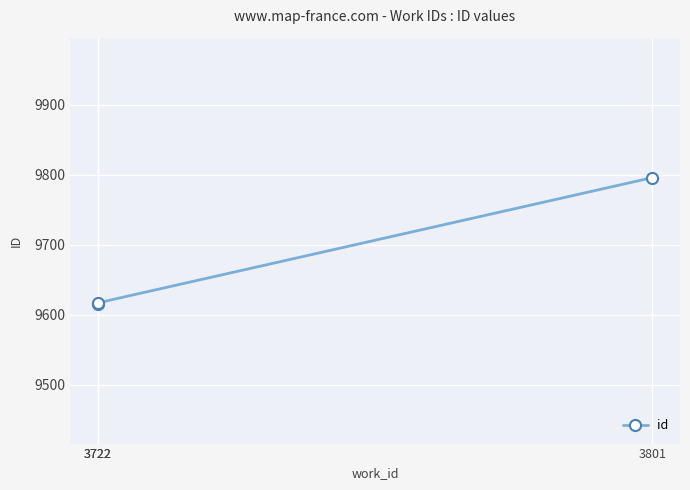

Approximately how many times larger is the value at 3722 compared to 3801?

1.0